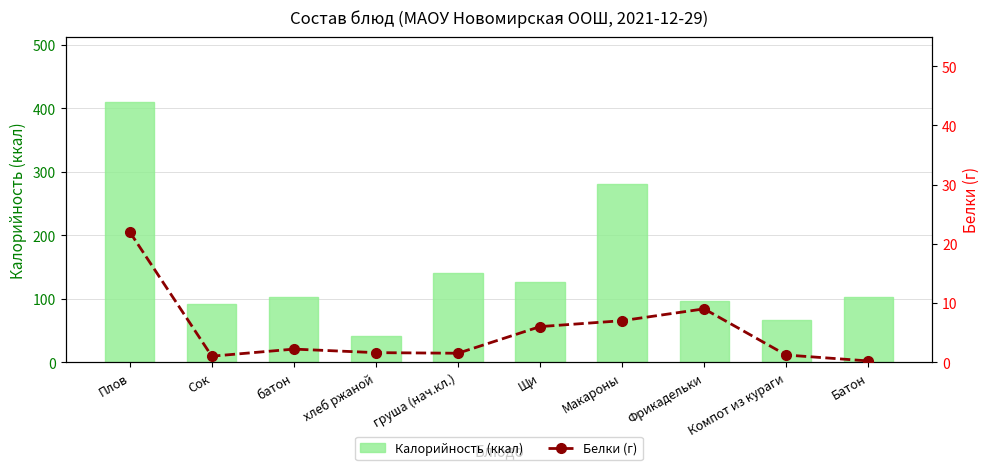

What are all the series names shown in the legend?

Калорийность (ккал), Белки (г)